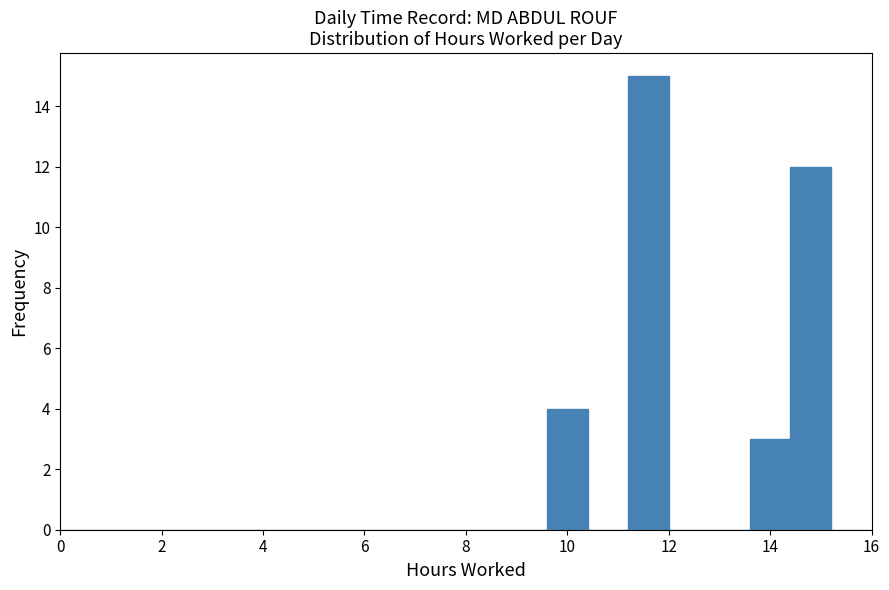

Reading left to right, transcribe this chart: for each bar, give the range it covers on the x-axis and its height. The values are not printed on the chart, so give them approximately, as read against the axis.

0.0 to 0.8: 0
0.8 to 1.6: 0
1.6 to 2.4: 0
2.4 to 3.2: 0
3.2 to 4.0: 0
4.0 to 4.8: 0
4.8 to 5.6: 0
5.6 to 6.4: 0
6.4 to 7.2: 0
7.2 to 8.0: 0
8.0 to 8.8: 0
8.8 to 9.6: 0
9.6 to 10.4: 4
10.4 to 11.2: 0
11.2 to 12.0: 15
12.0 to 12.8: 0
12.8 to 13.6: 0
13.6 to 14.4: 3
14.4 to 15.2: 12
15.2 to 16.0: 0